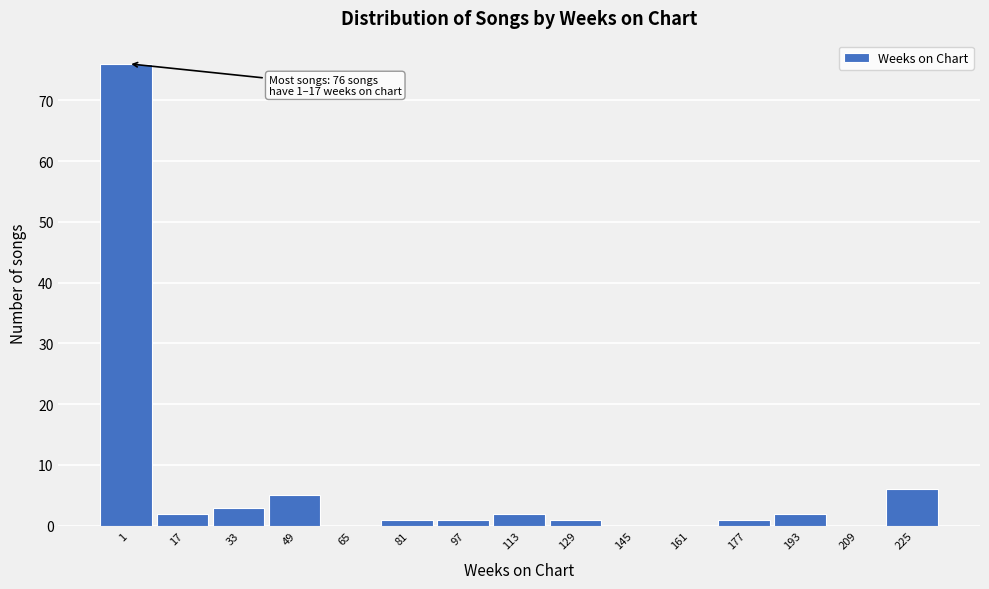

Reading left to right, extract all data points from this chart.

1=76	17=2	33=3	49=5	65=0	81=1	97=1	113=2	129=1	145=0	161=0	177=1	193=2	209=0	225=6